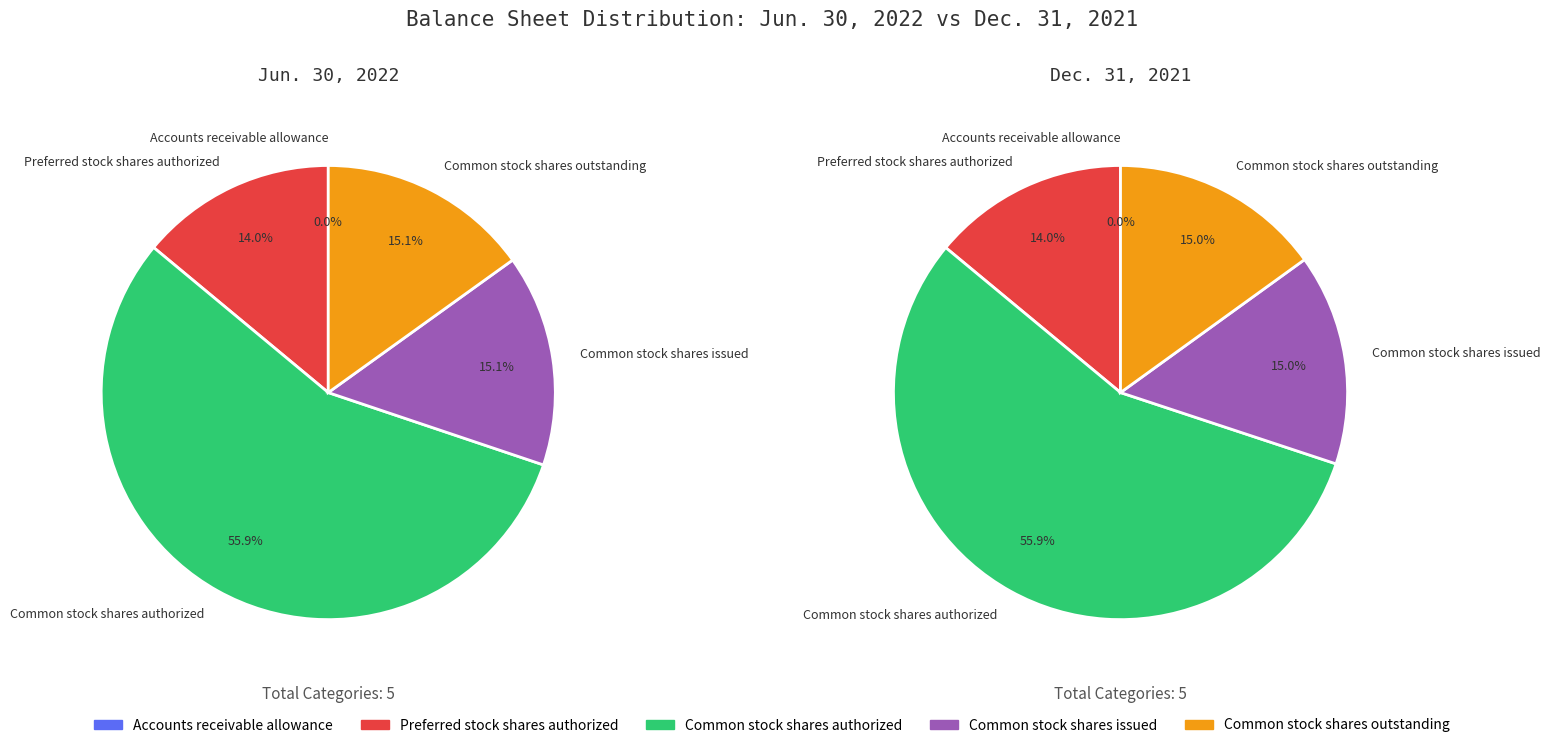

Between Common stock shares outstanding and Common stock shares issued, which is larger?

Common stock shares outstanding